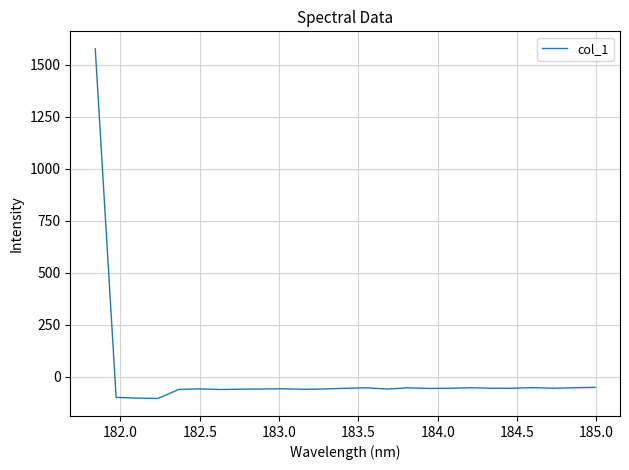

How many values are below zero?

24